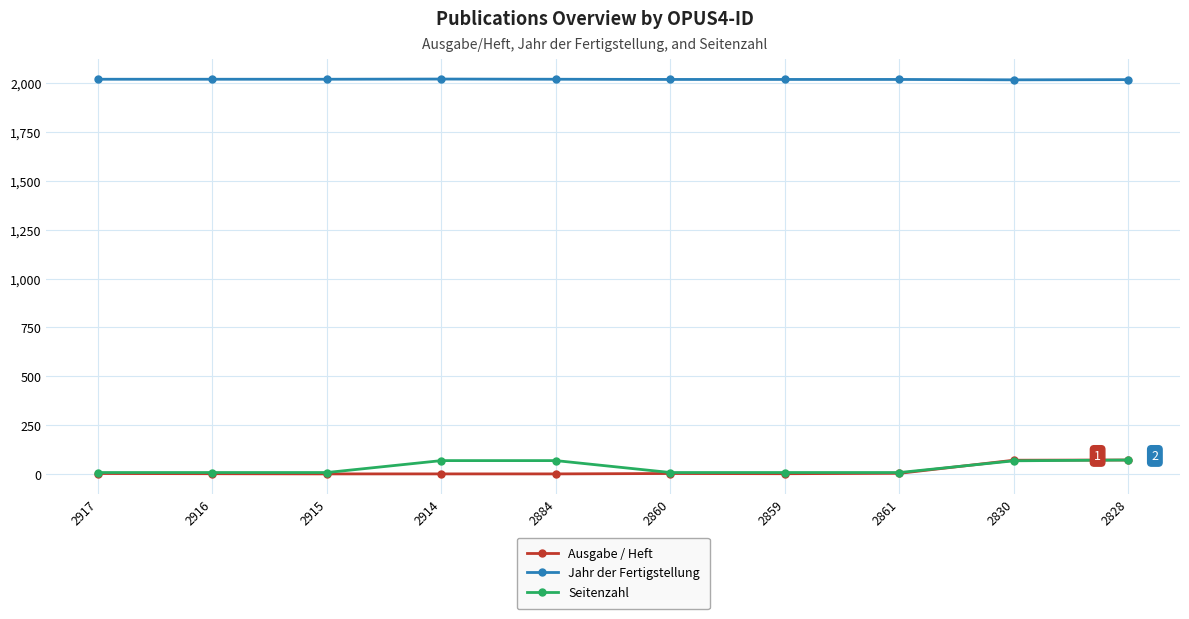

The value of Jahr der Fertigstellung at 2916 is 3462. True or false?

False